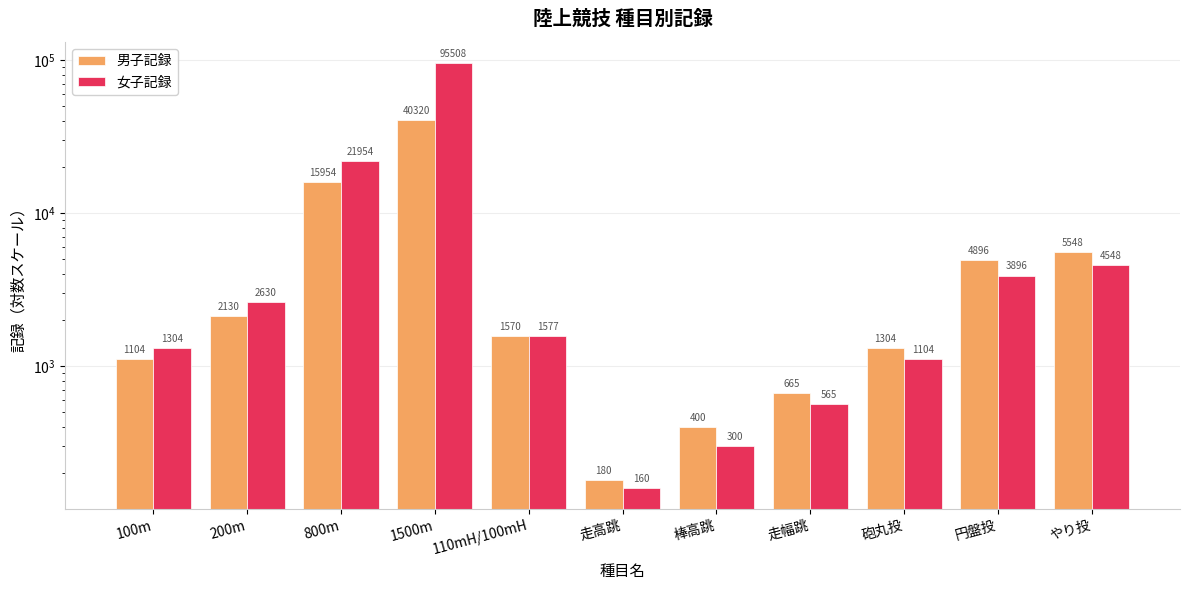

What is the maximum value shown in the chart?

95508